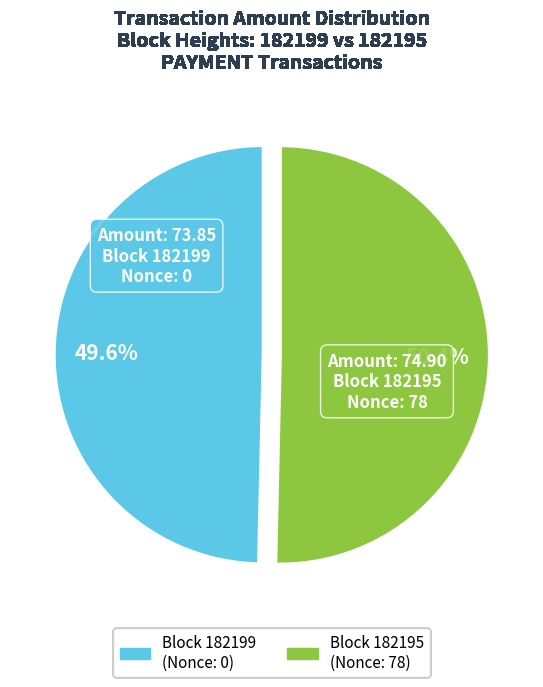

Does any single category account for the majority?

Yes